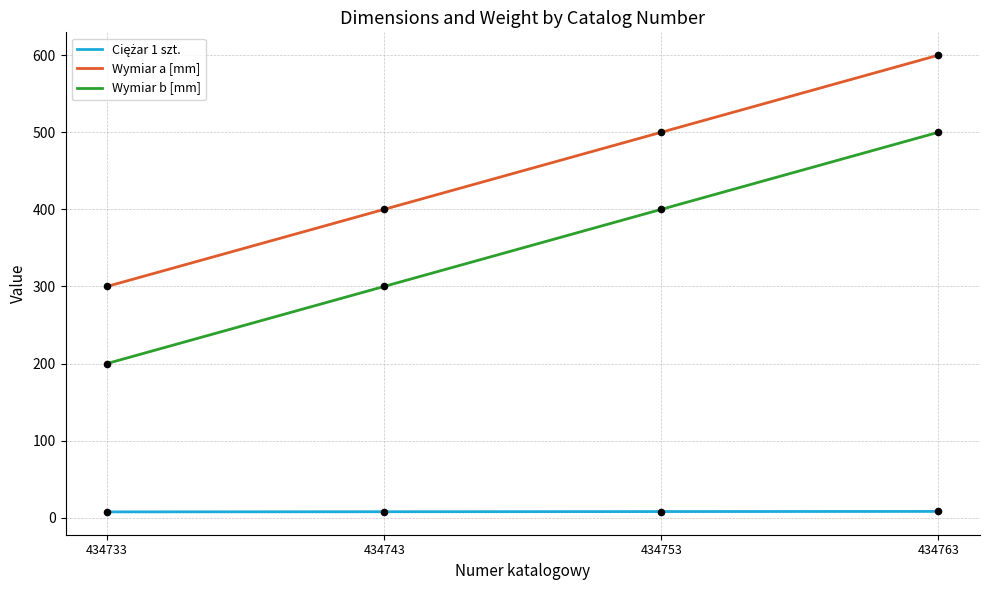

List the labels in order of Wymiar b [mm] value, largest first.

434763, 434753, 434743, 434733